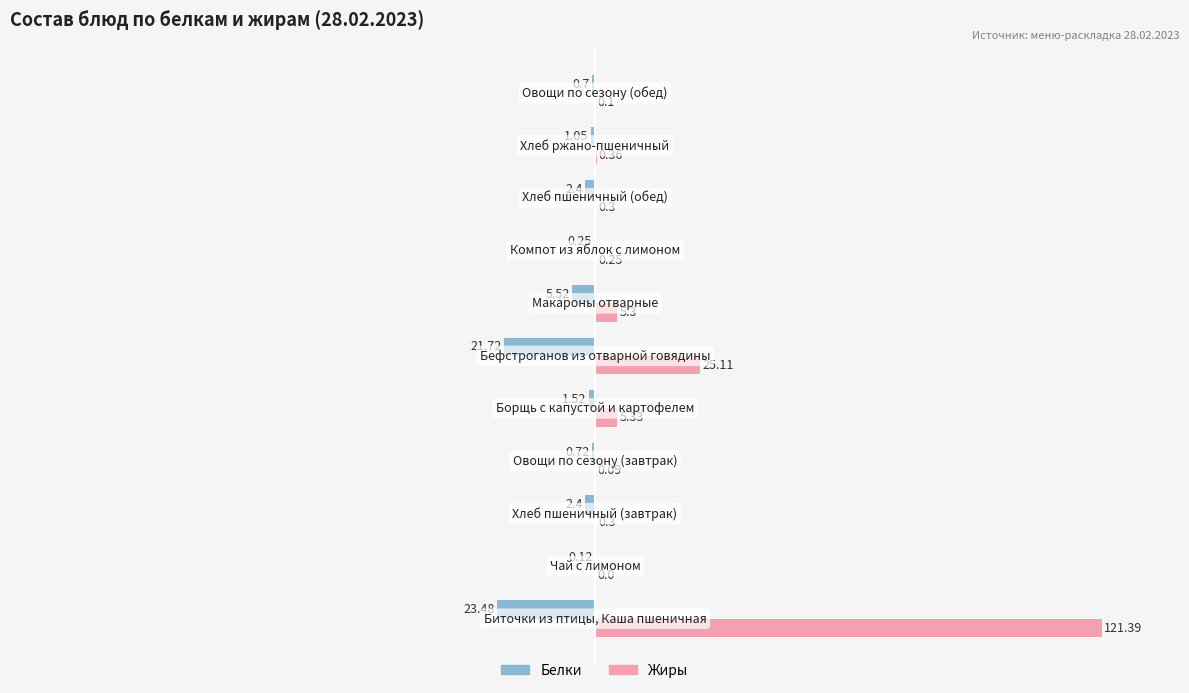

Count the number of data series in this chart.

2